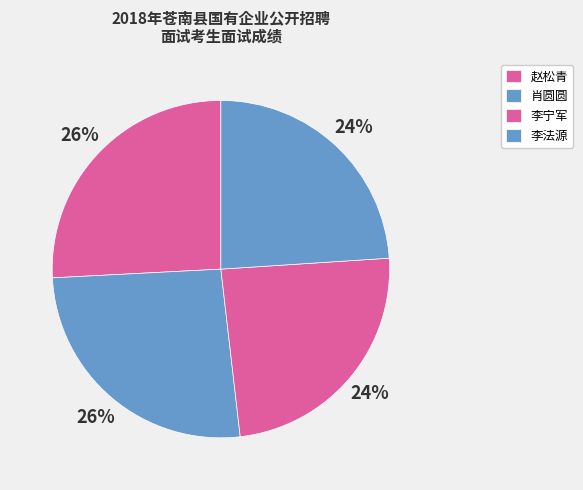

To the nearest percent, what is the difference between the largest and smallest slice percentages?

2%